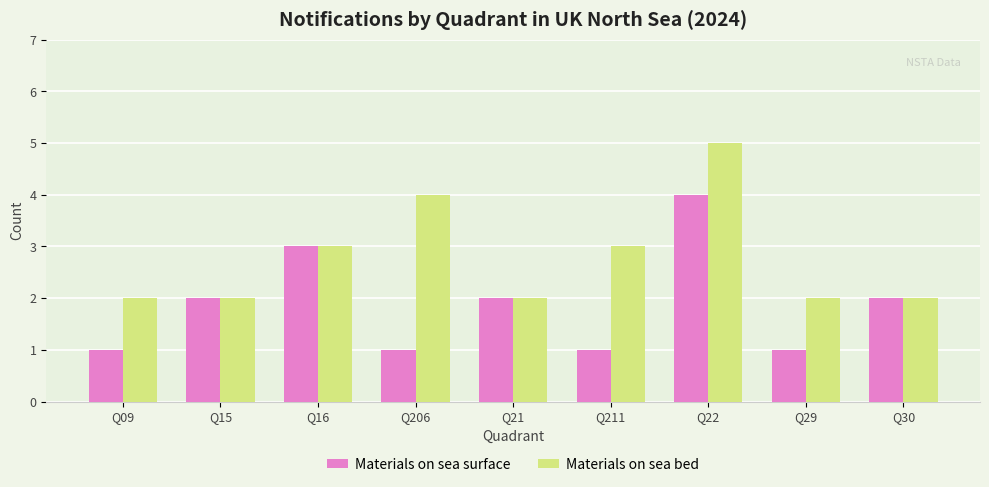

The Materials on sea bed series shows 2 at Q30. True or false?

True